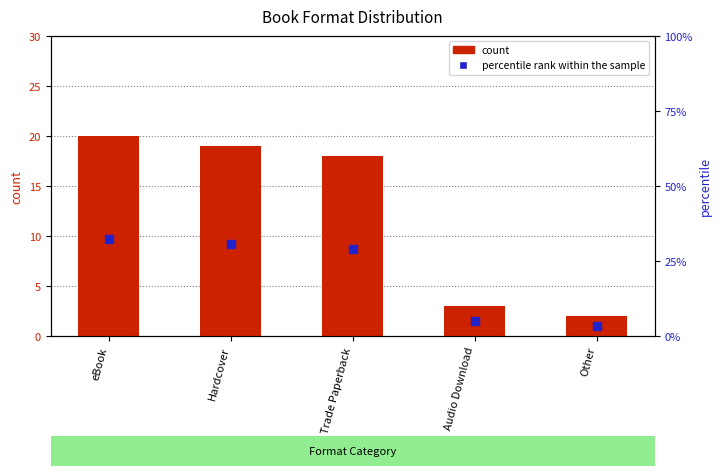

At which category is the sum across all series the highest?

eBook